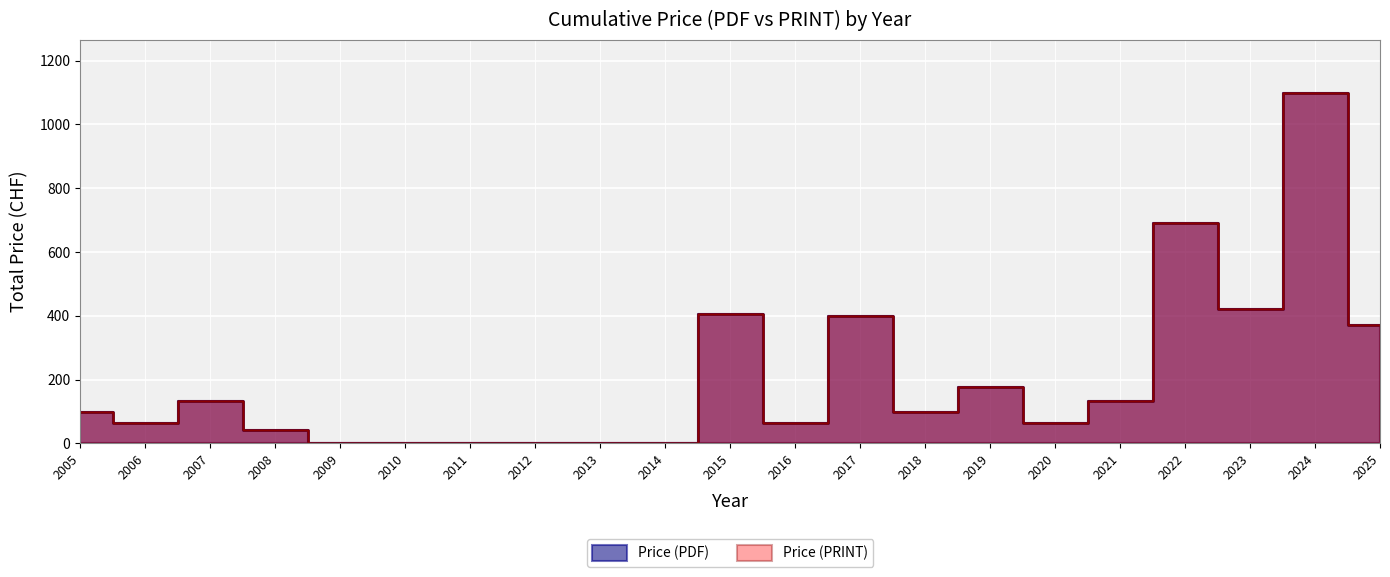

What is the average value of the Price (PDF) series?

203